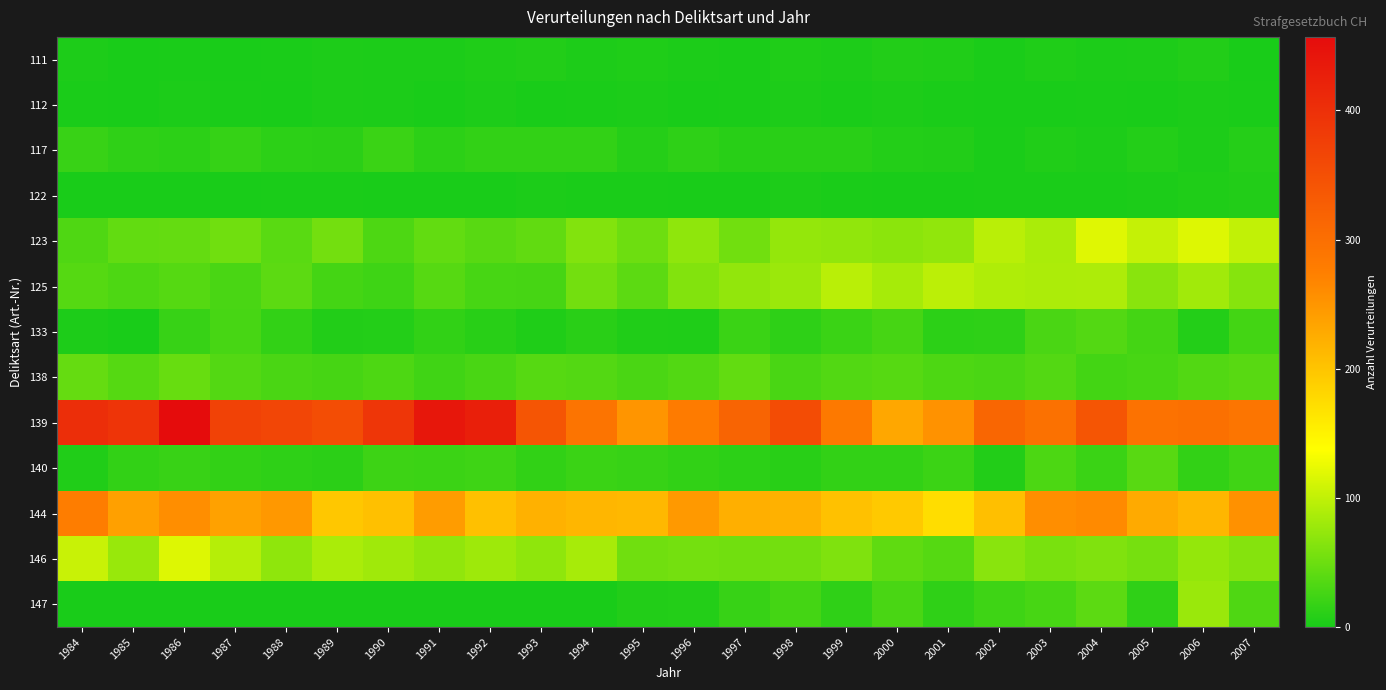

Rank the series at 1990 from lowest to highest value.

122, 147, 111, 112, 133, 117, 140, 125, 123, 138, 146, 144, 139